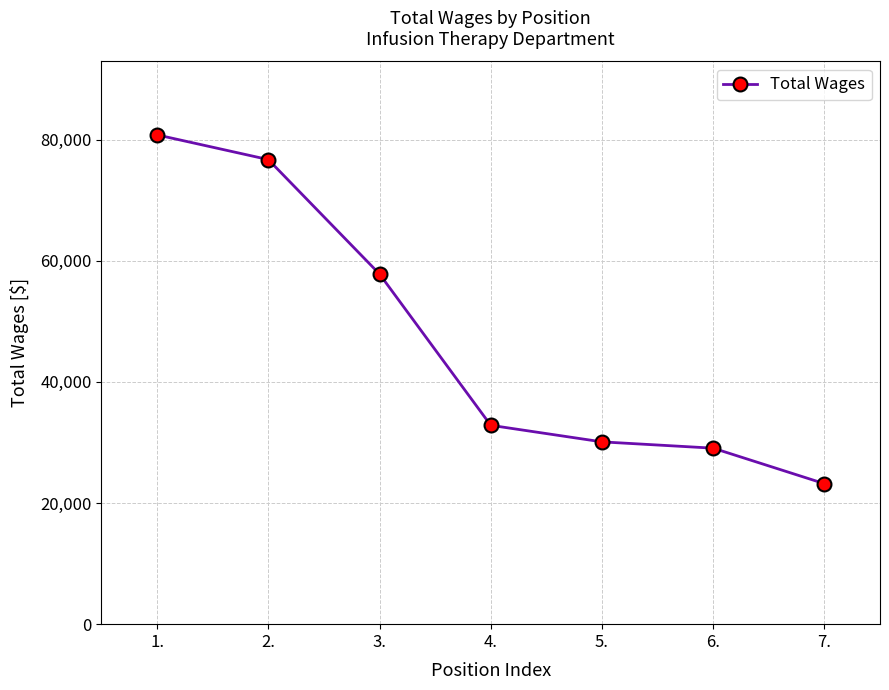

How many values are below 32840?

3